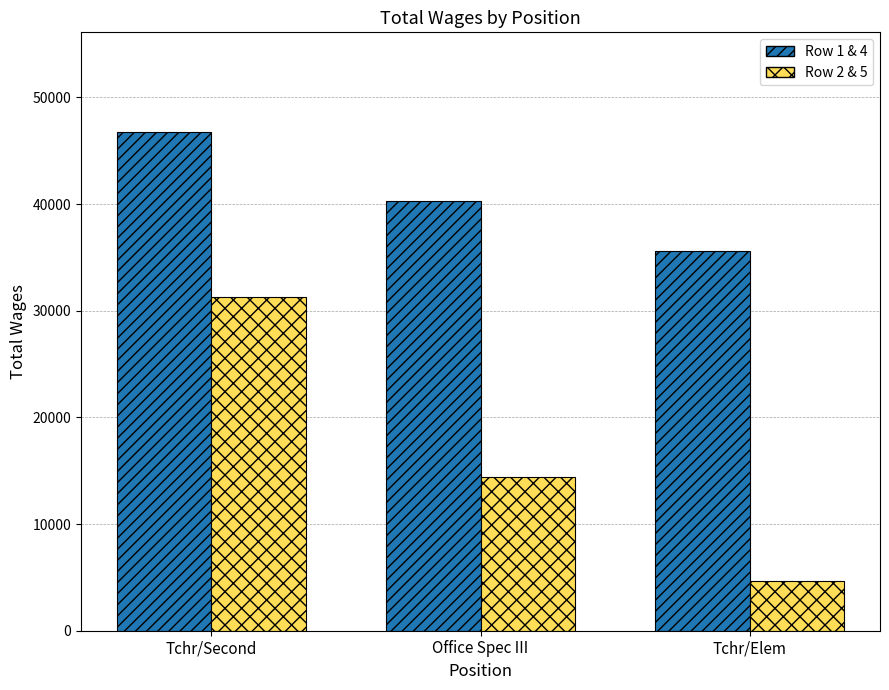

What is the label of the 1st bar from the right?

Tchr/Elem